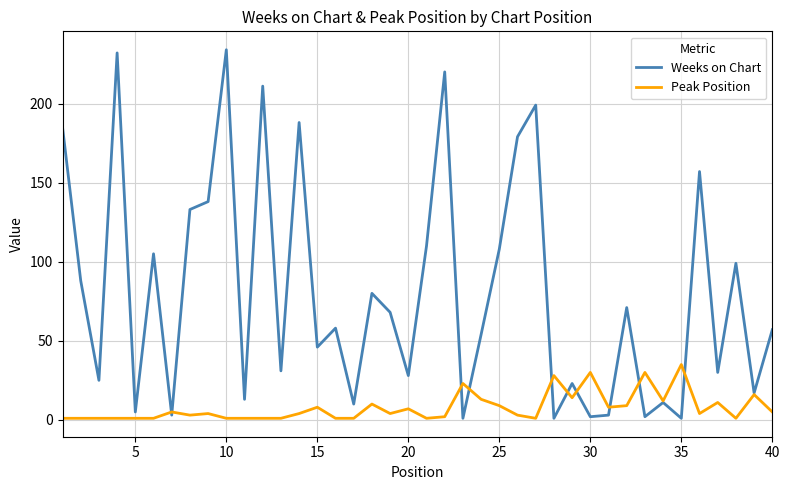

What is the maximum value shown in the chart?

234